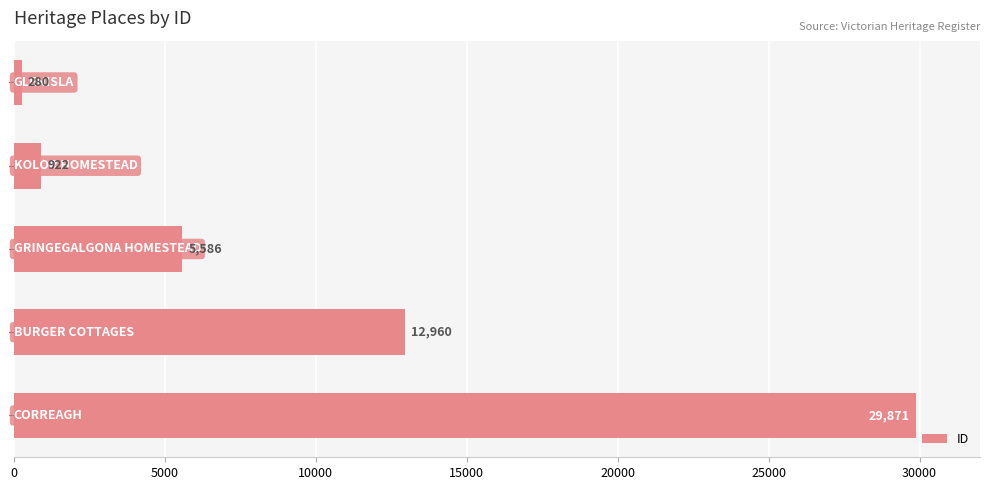

What is the maximum value shown in the chart?

29871